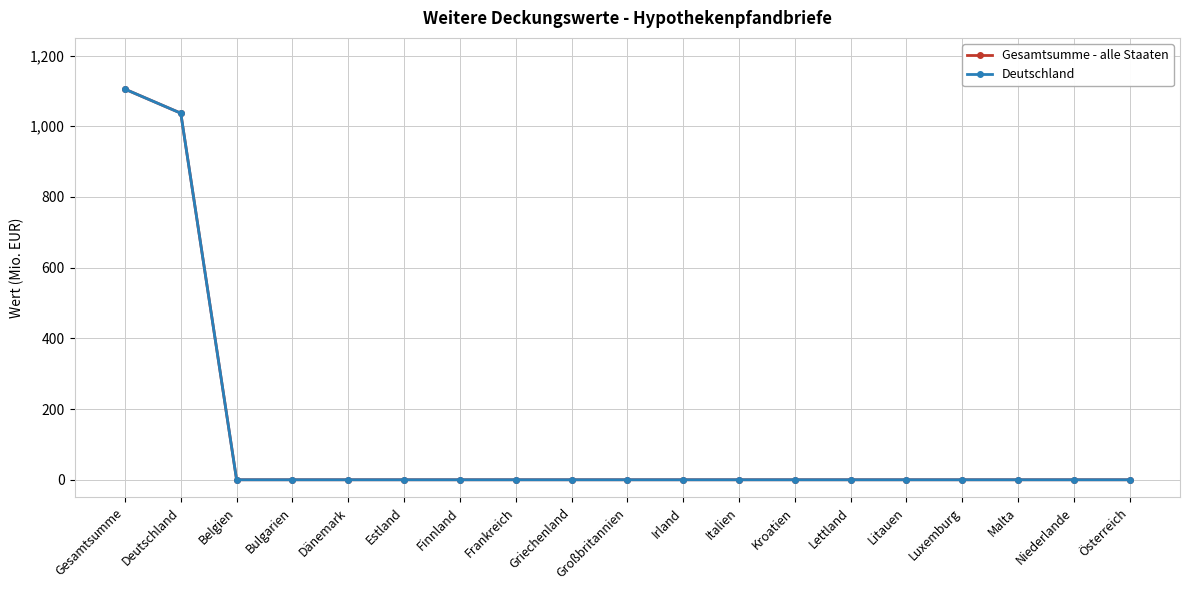

Which series has the largest range (max minus min)?

Gesamtsumme - alle Staaten